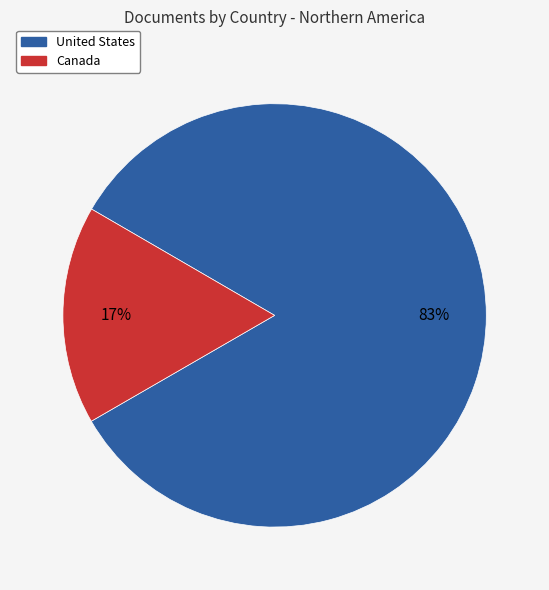

What is the largest slice in the pie chart?

United States